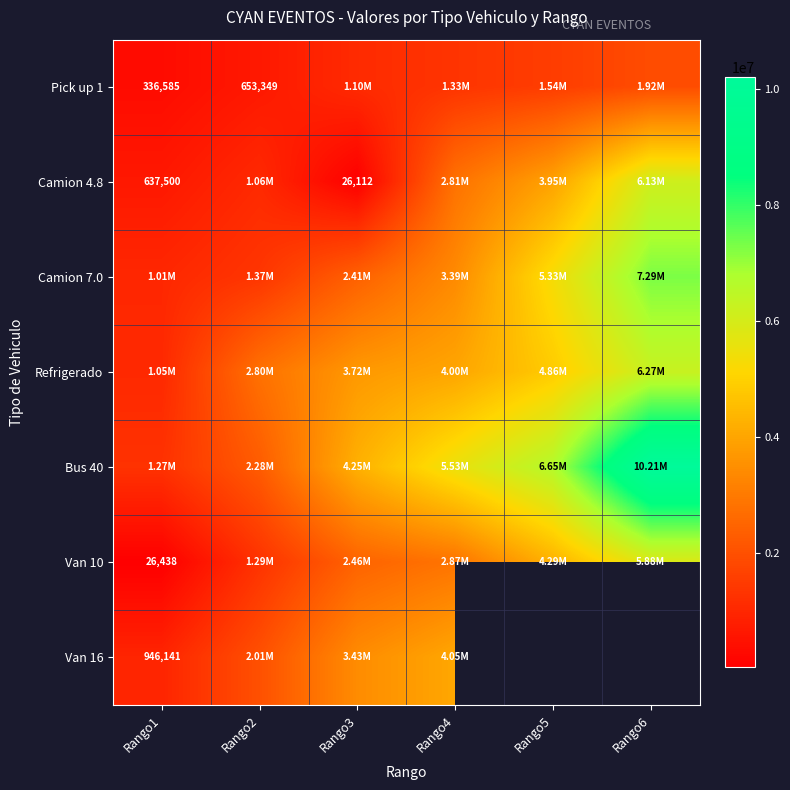

What is the sum of the Pick up 1 values at Rango2 and Rango6?

2569741.0